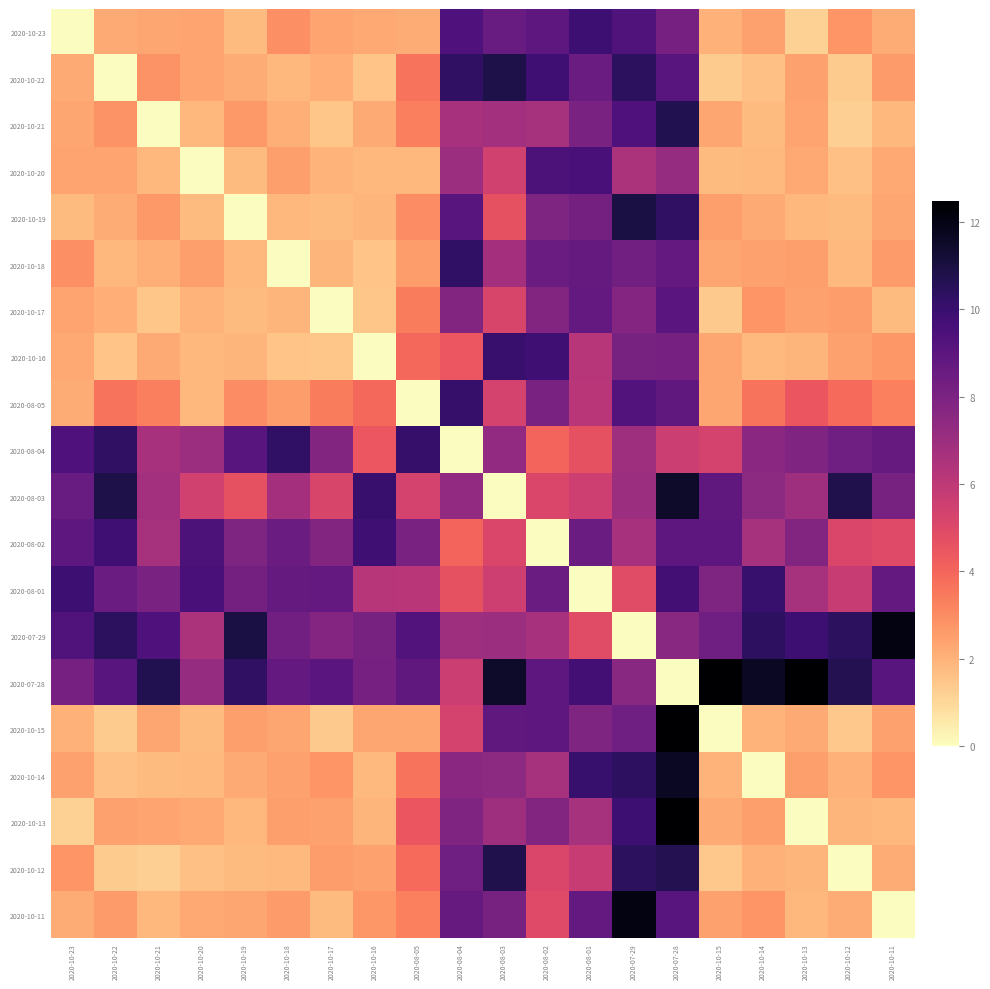

Which category has the lowest value across all series?

2020-10-23